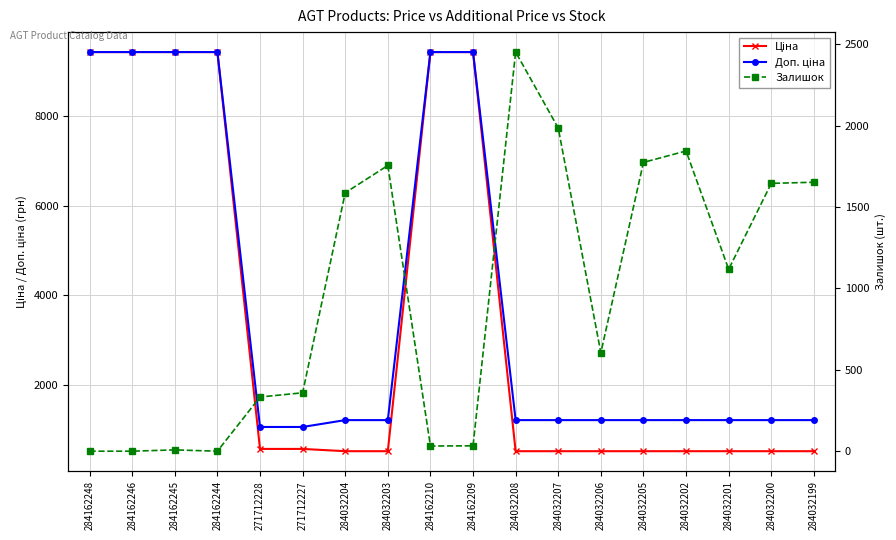

Is this an area chart (filled region under the line)?

No